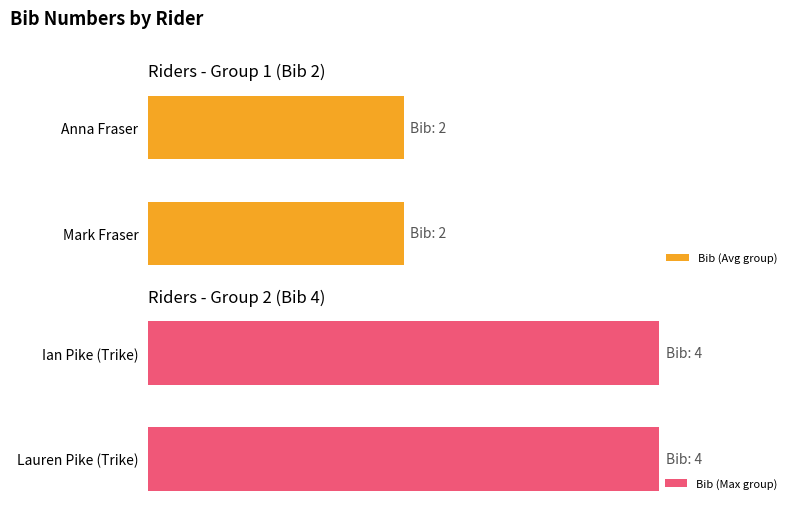

What is the sum of all values?

12